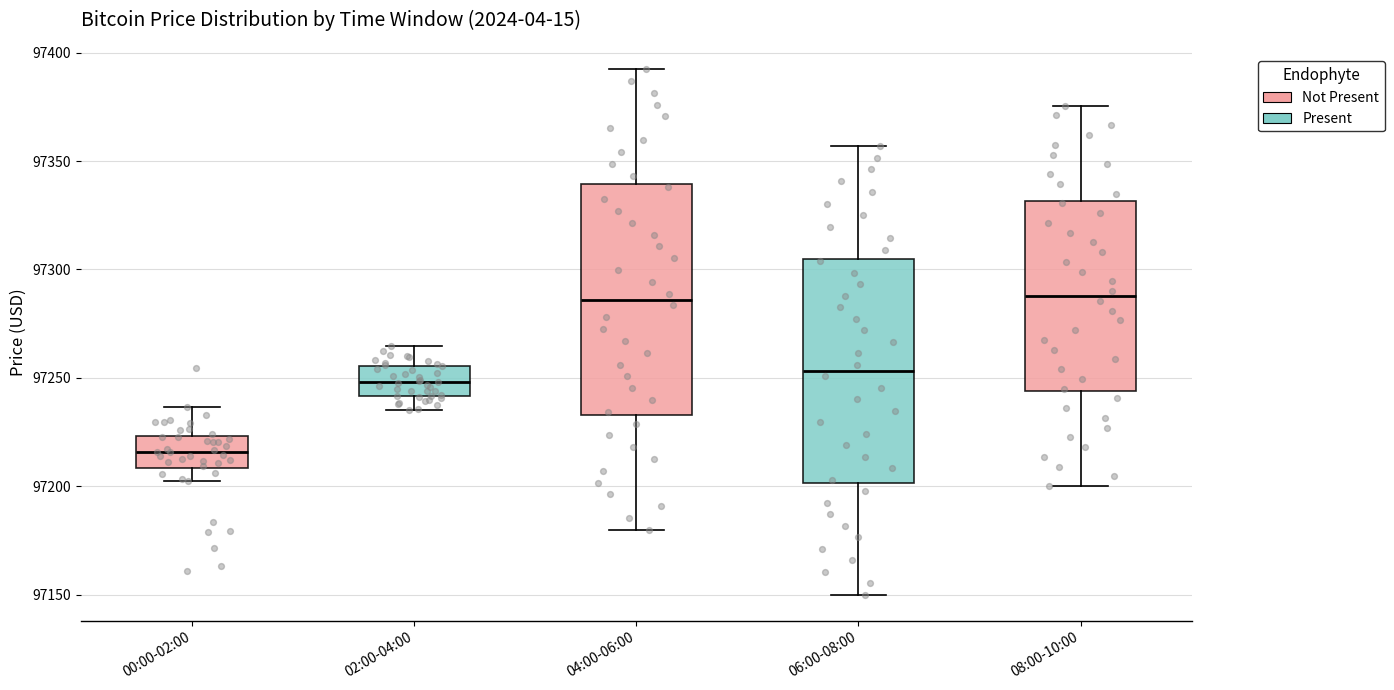

Reading left to right, transcribe this box plot: for each box, give where its median line is, the range the box spans, and where its two whiskers end, as read against the y-axis. The values are not printed on the chart, so give them approximately, as read against the axis.

00:00-02:00: median 97215, box 97210 to 97225, whiskers 97200 to 97235
02:00-04:00: median 97250, box 97240 to 97255, whiskers 97235 to 97265
04:00-06:00: median 97285, box 97235 to 97340, whiskers 97180 to 97390
06:00-08:00: median 97255, box 97200 to 97305, whiskers 97150 to 97355
08:00-10:00: median 97290, box 97245 to 97330, whiskers 97200 to 97375